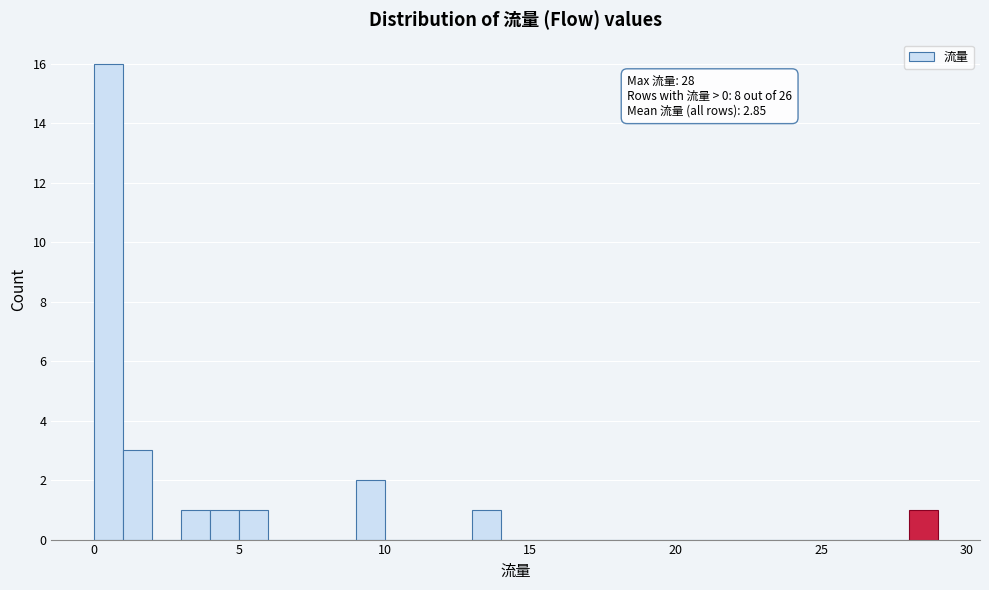

Read against the x-axis, roughly where is the centre of the tallest bar?

0.5